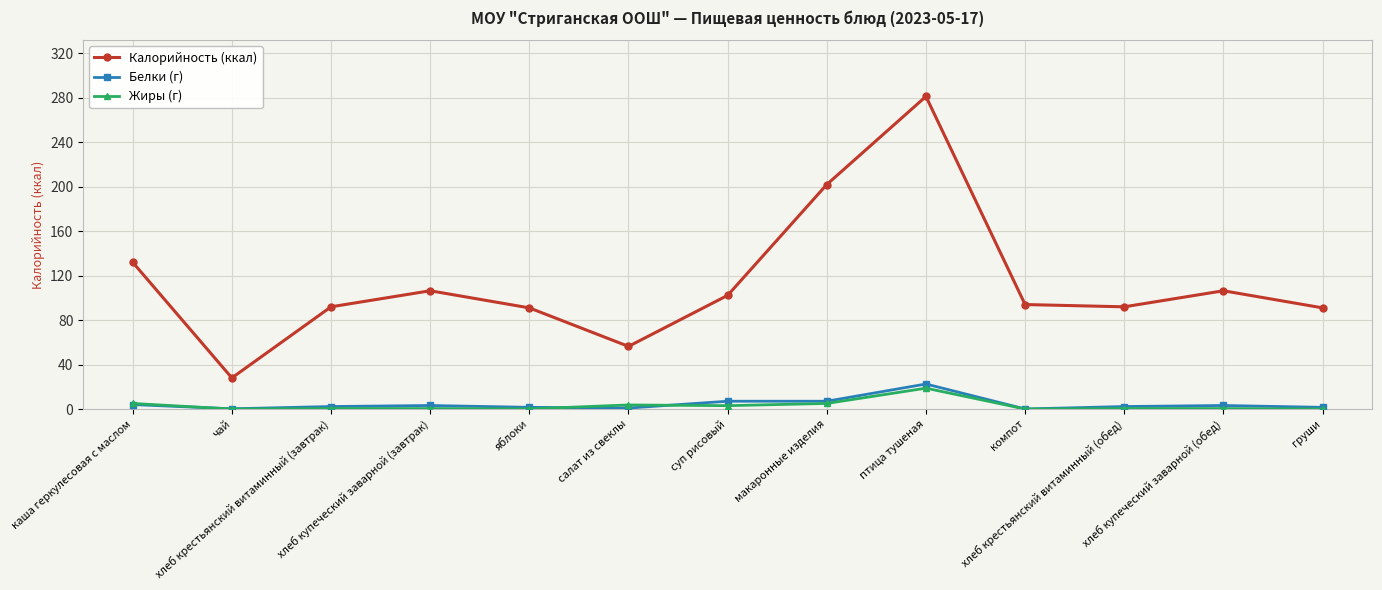

Which series has the largest range (max minus min)?

Калорийность (ккал)